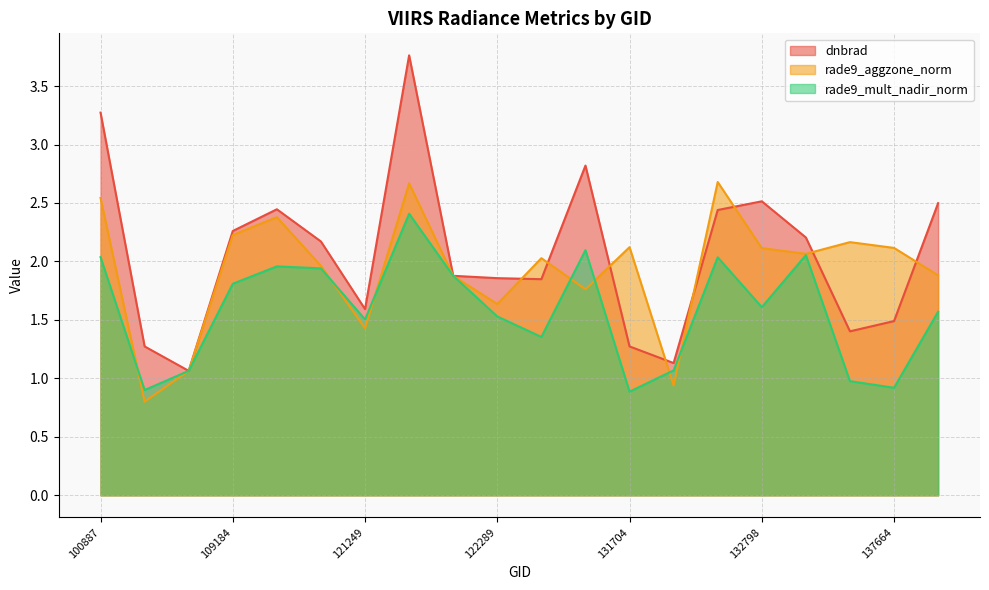

How many data points does each series have?

20